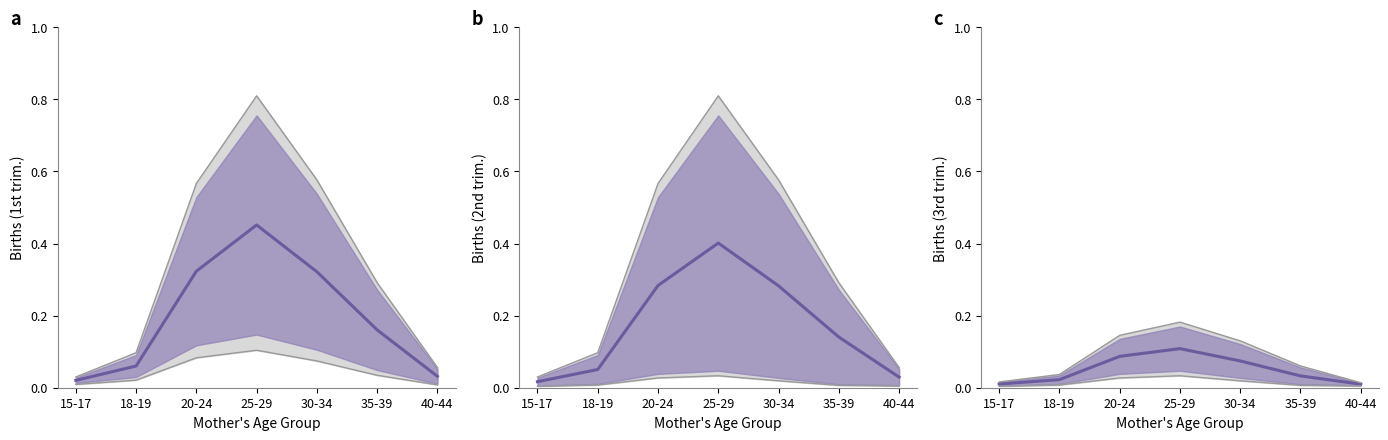

Rank the categories by value from lowest to highest.

40-44, 15-17, 18-19, 35-39, 30-34, 20-24, 25-29